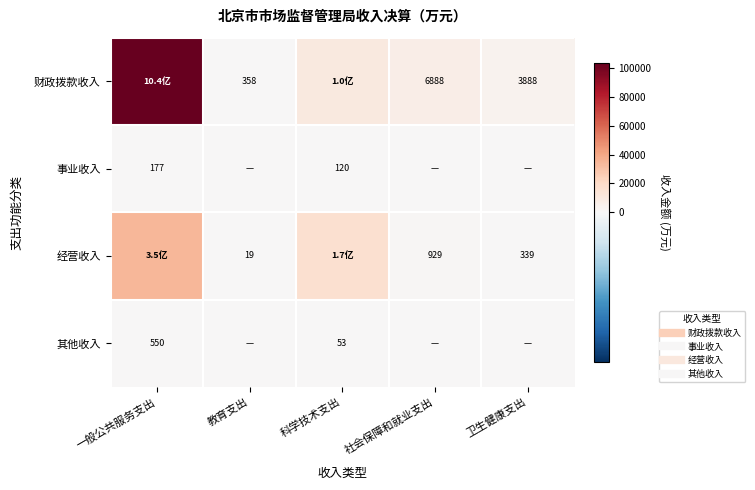

At 社会保障和就业支出, list the series in order from largest to smallest.

财政拨款收入, 经营收入, 事业收入, 其他收入